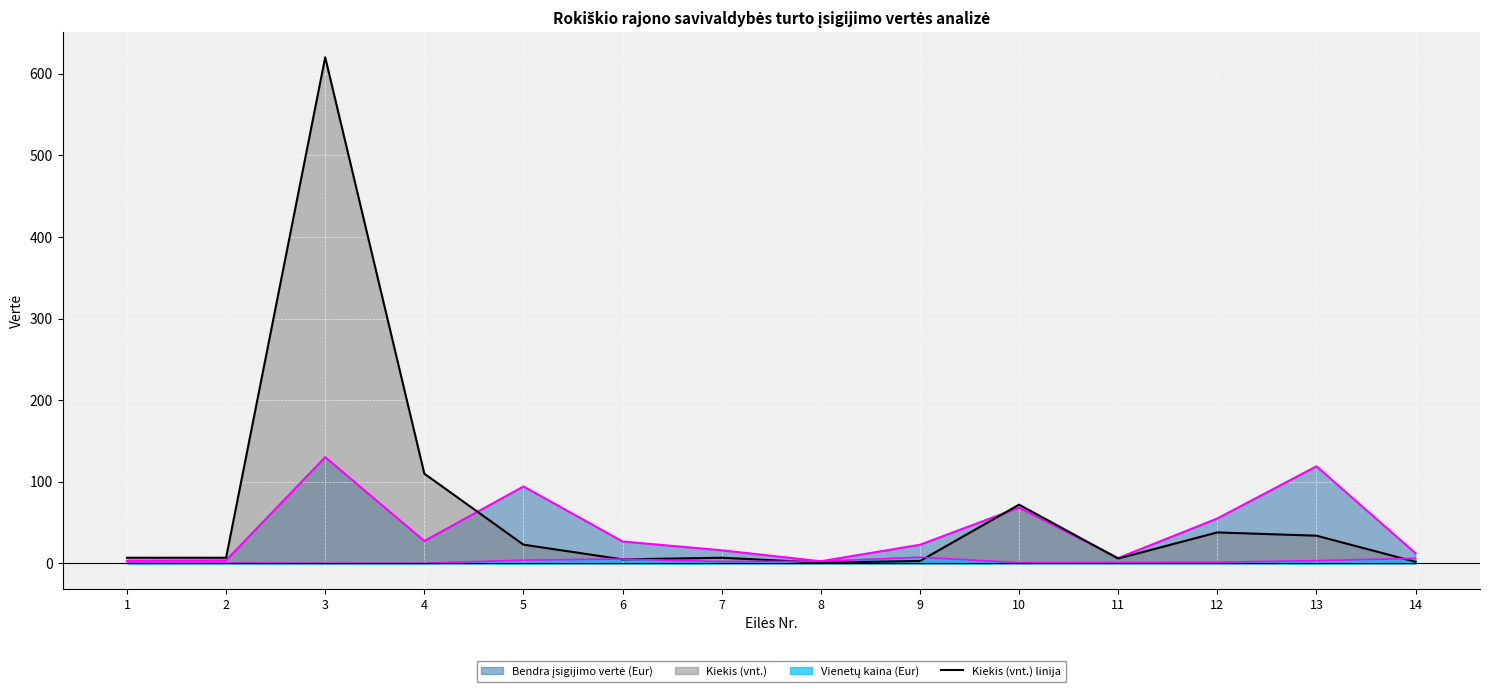

Where is the data nearest to the value 310?

4